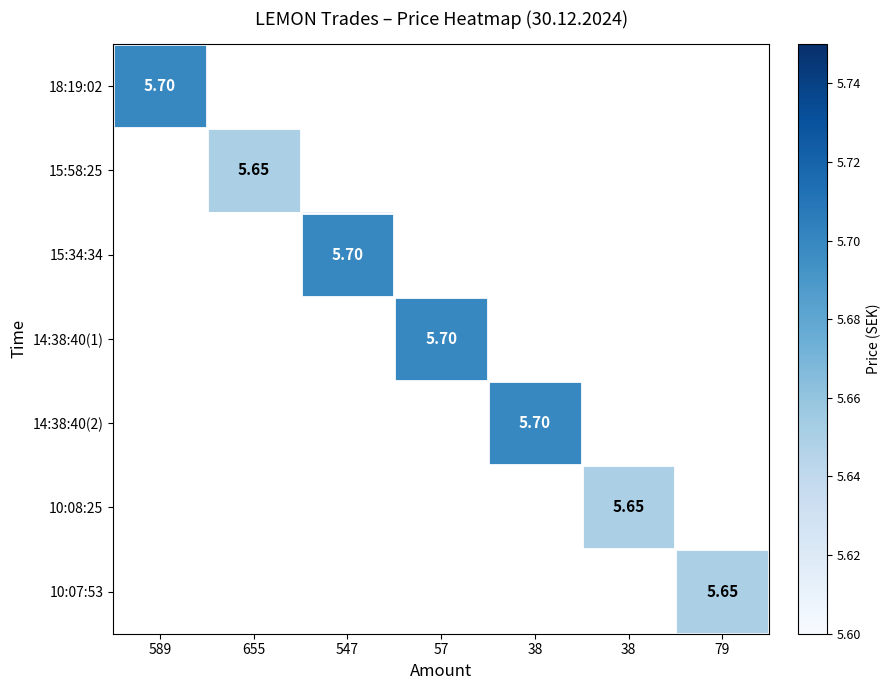

Which label corresponds to the largest value in the chart?

589